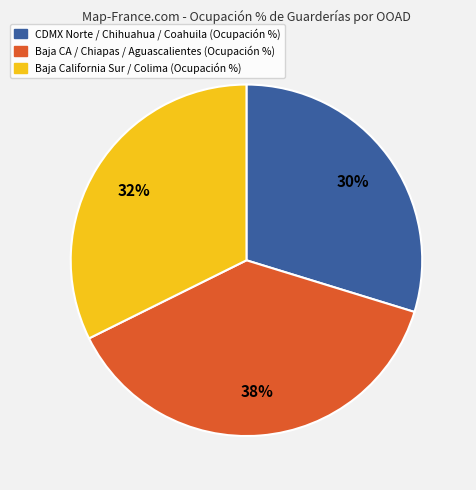

Does any single category account for the majority?

No